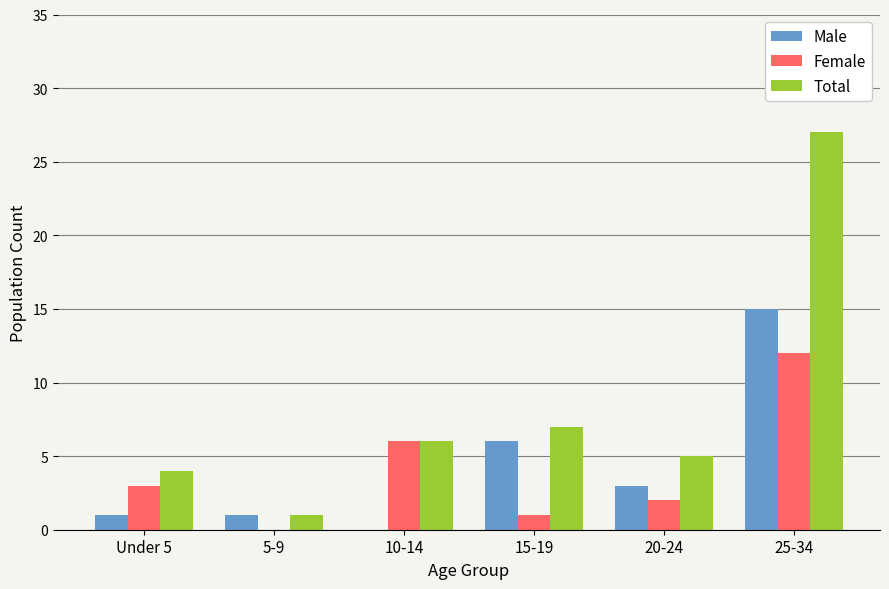

What is the average value of the Female series?

4